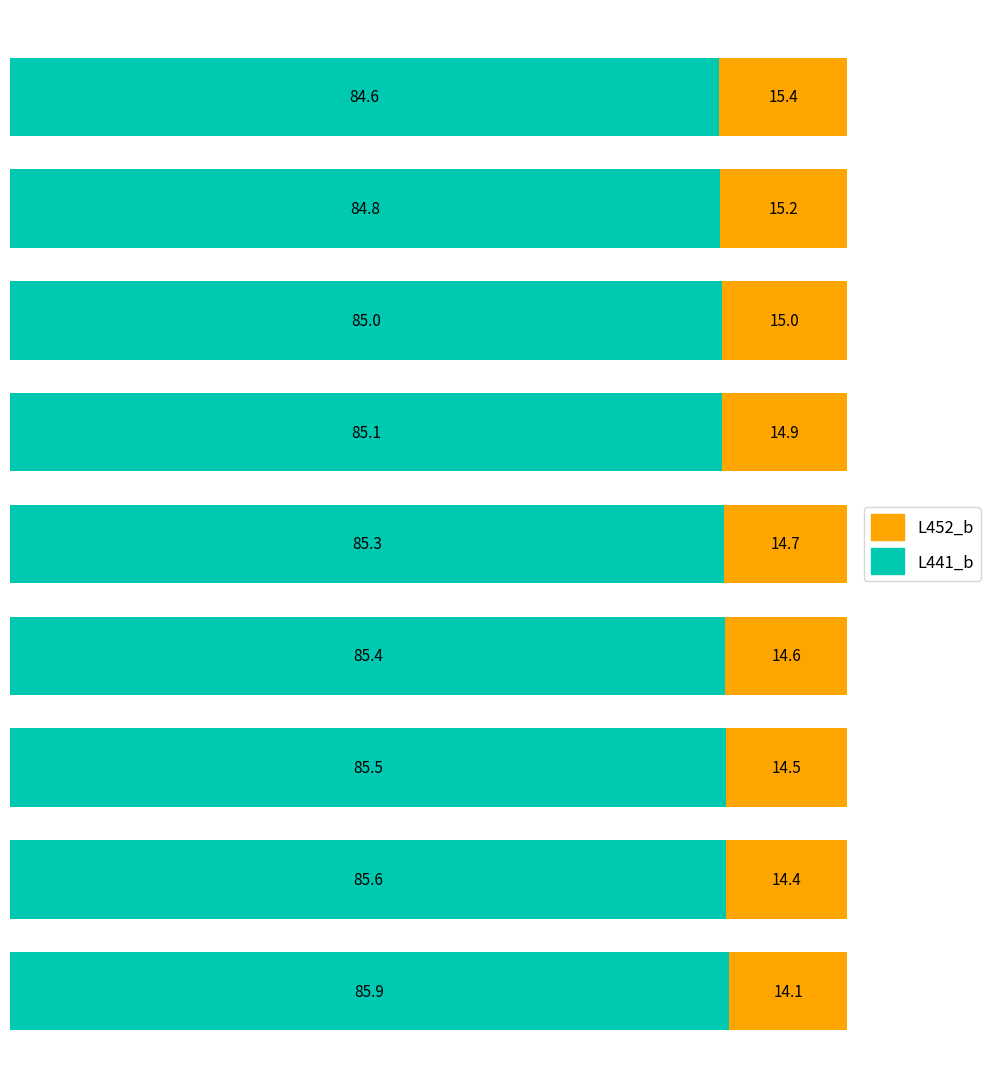

What is the average value of the L441_b series?

85.2